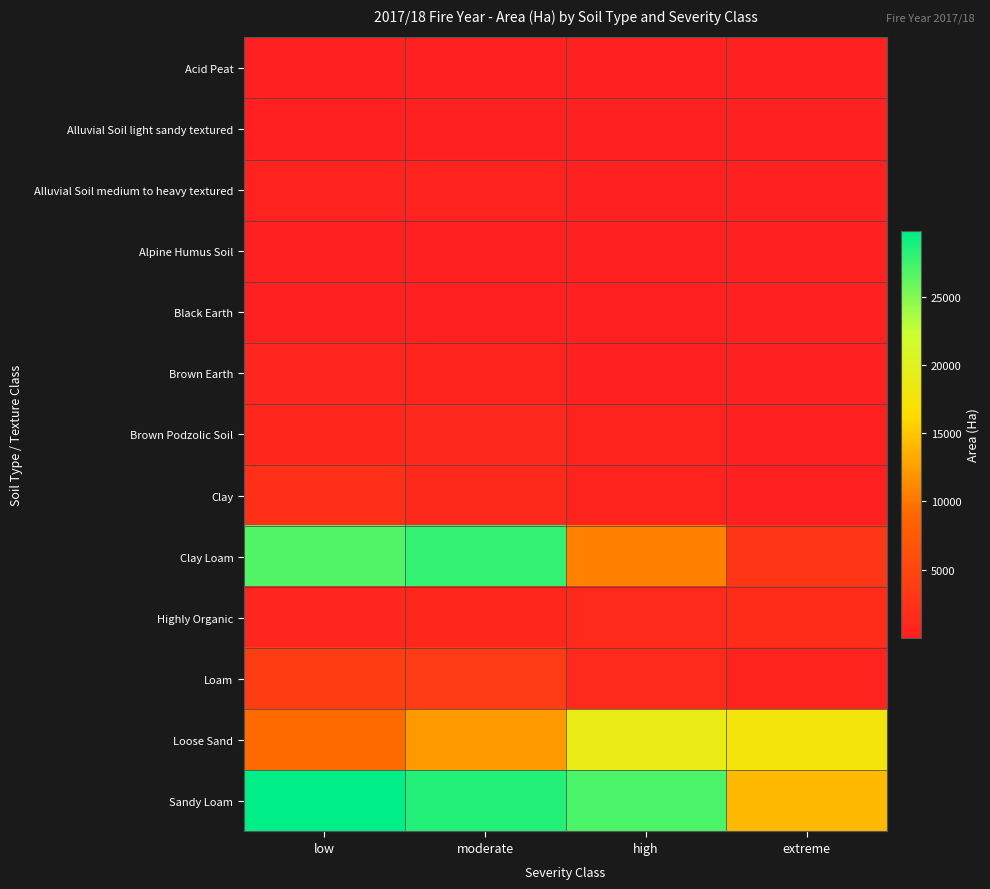

List the series in order of their peak value, highest first.

Sandy Loam, Clay Loam, Loose Sand, Loam, Clay, Highly Organic, Brown Podzolic Soil, Brown Earth, Alluvial Soil medium to heavy textured, Black Earth, Alluvial Soil light sandy textured, Acid Peat, Alpine Humus Soil